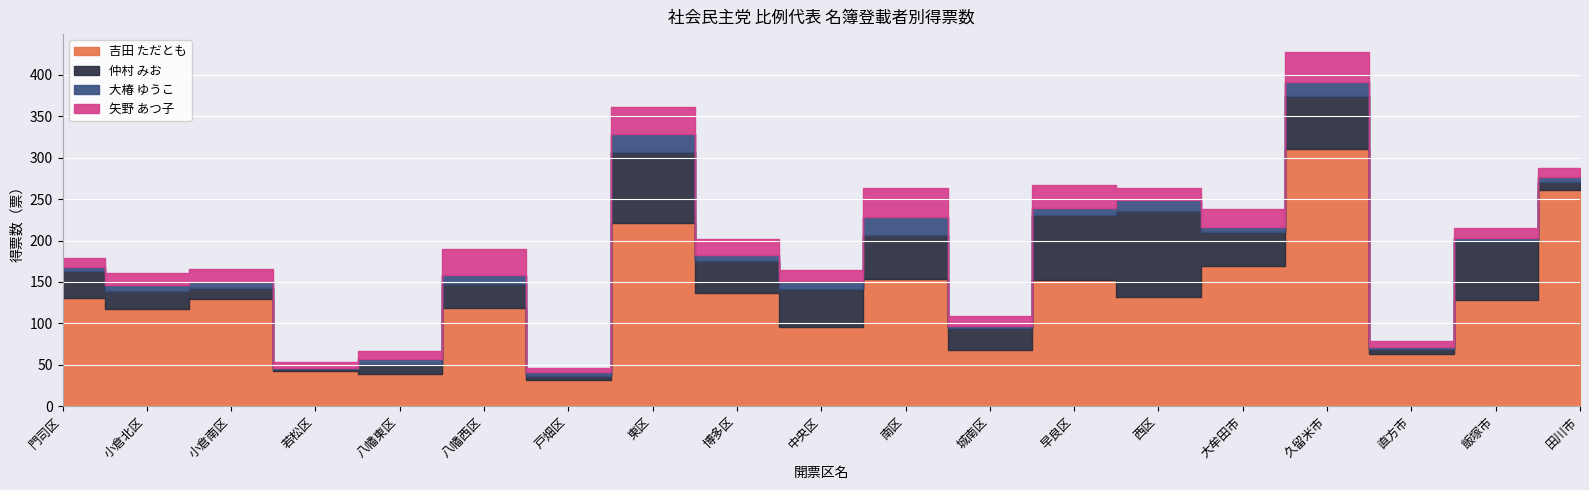

At which category does 大椿 ゆうこ reach its first local peak?

八幡西区